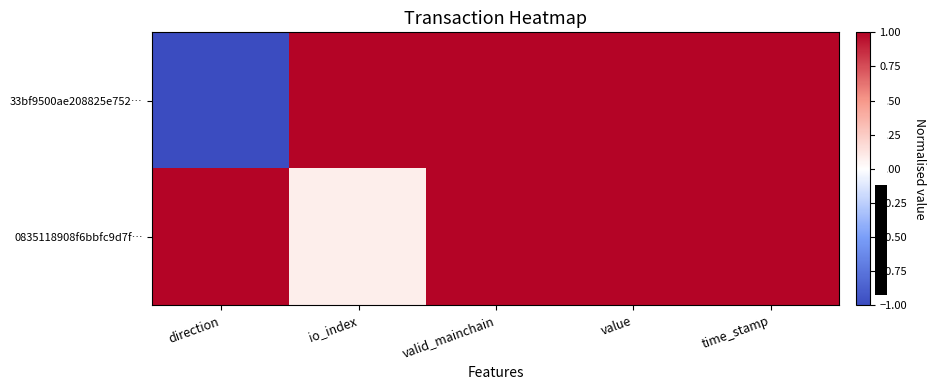

How many distinct data groups are displayed?

2